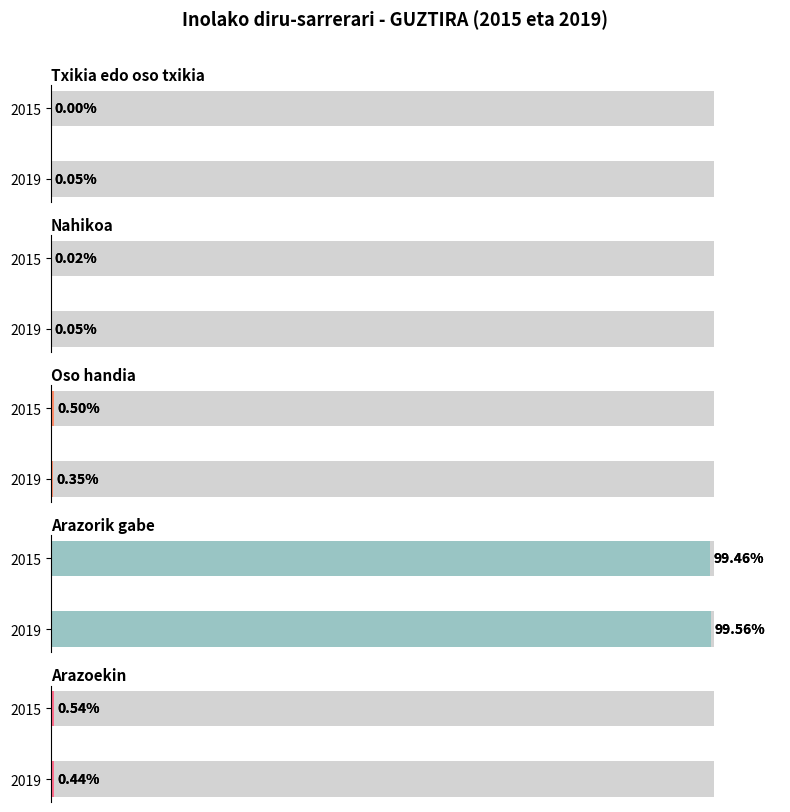

Is it true that Arazorik gabe equals 99.6 at 2019?

True